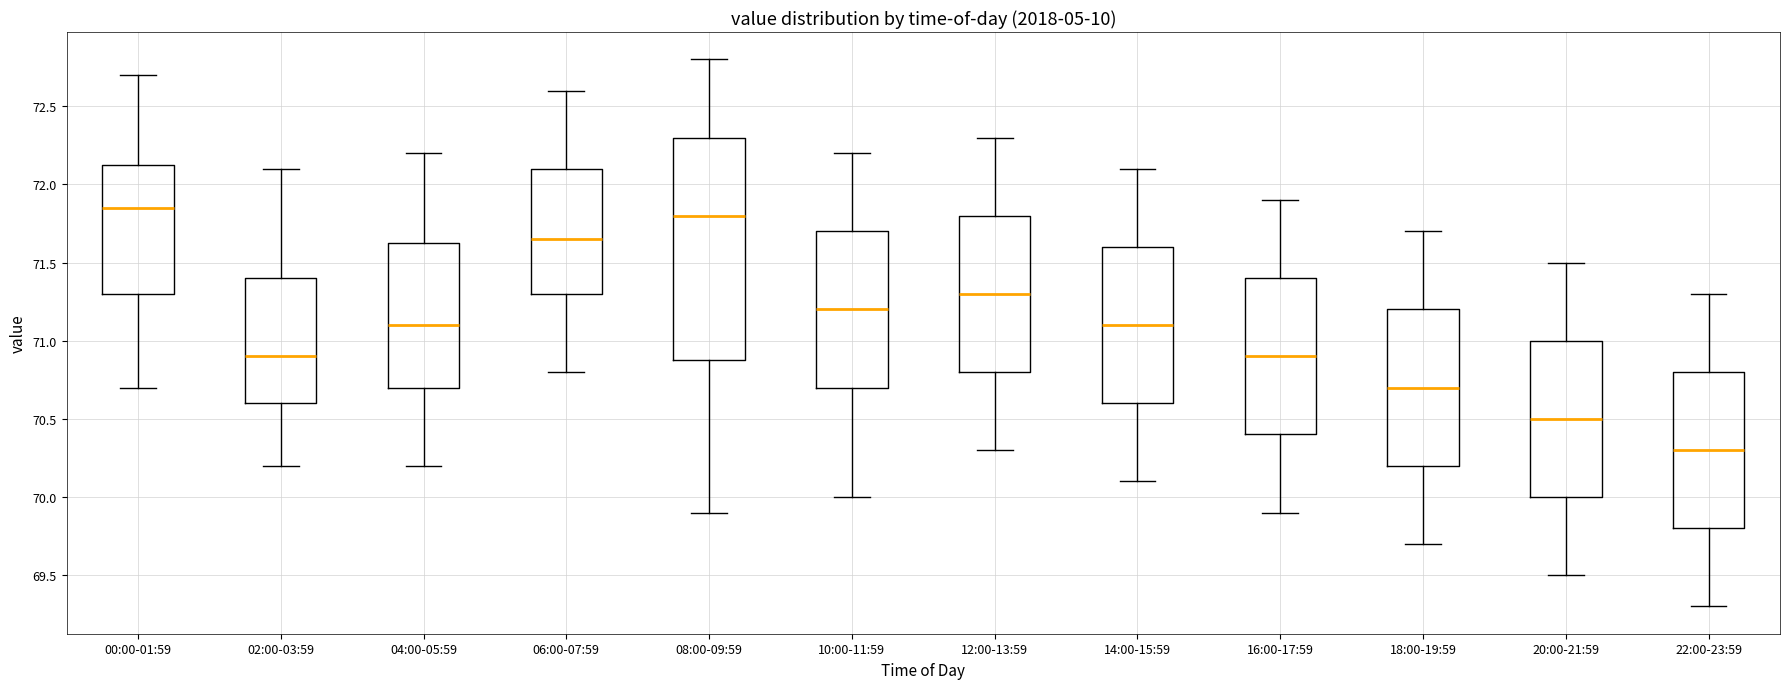

Reading left to right, read every box against the y-axis: the position of its median line, the range the box covers, and the ends of its whiskers. The values are not printed on the chart, so give them approximately, as read against the axis.

00:00-01:59: median 71.85, box 71.30 to 72.15, whiskers 70.70 to 72.70
02:00-03:59: median 70.90, box 70.60 to 71.40, whiskers 70.20 to 72.10
04:00-05:59: median 71.10, box 70.70 to 71.65, whiskers 70.20 to 72.20
06:00-07:59: median 71.65, box 71.30 to 72.10, whiskers 70.80 to 72.60
08:00-09:59: median 71.80, box 70.90 to 72.30, whiskers 69.90 to 72.80
10:00-11:59: median 71.20, box 70.70 to 71.70, whiskers 70.00 to 72.20
12:00-13:59: median 71.30, box 70.80 to 71.80, whiskers 70.30 to 72.30
14:00-15:59: median 71.10, box 70.60 to 71.60, whiskers 70.10 to 72.10
16:00-17:59: median 70.90, box 70.40 to 71.40, whiskers 69.90 to 71.90
18:00-19:59: median 70.70, box 70.20 to 71.20, whiskers 69.70 to 71.70
20:00-21:59: median 70.50, box 70.00 to 71.00, whiskers 69.50 to 71.50
22:00-23:59: median 70.30, box 69.80 to 70.80, whiskers 69.30 to 71.30